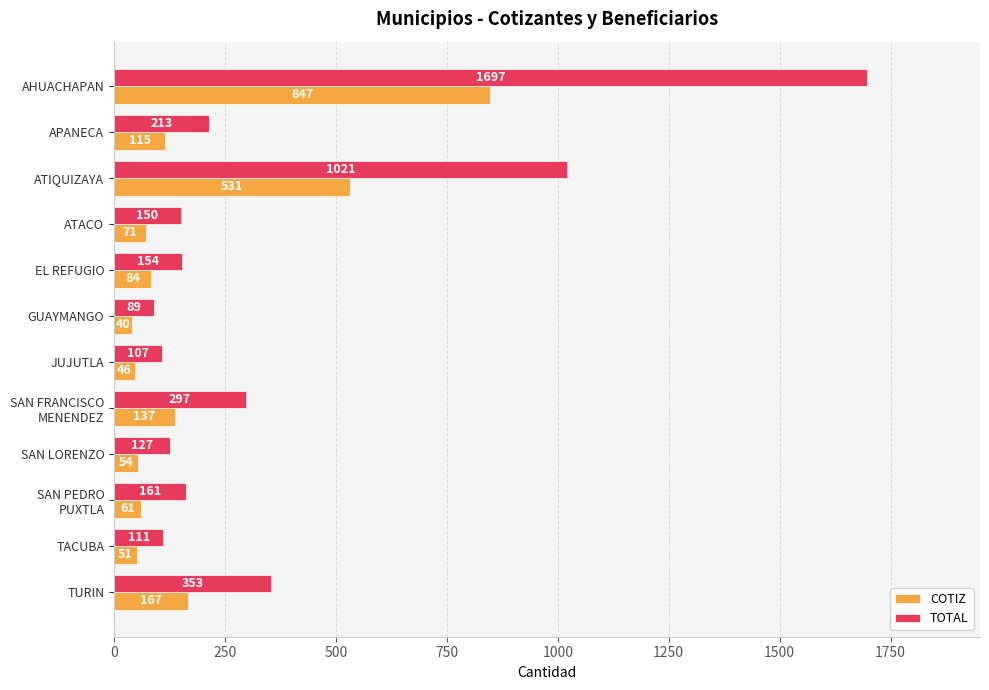

What is the maximum value shown in the chart?

1697